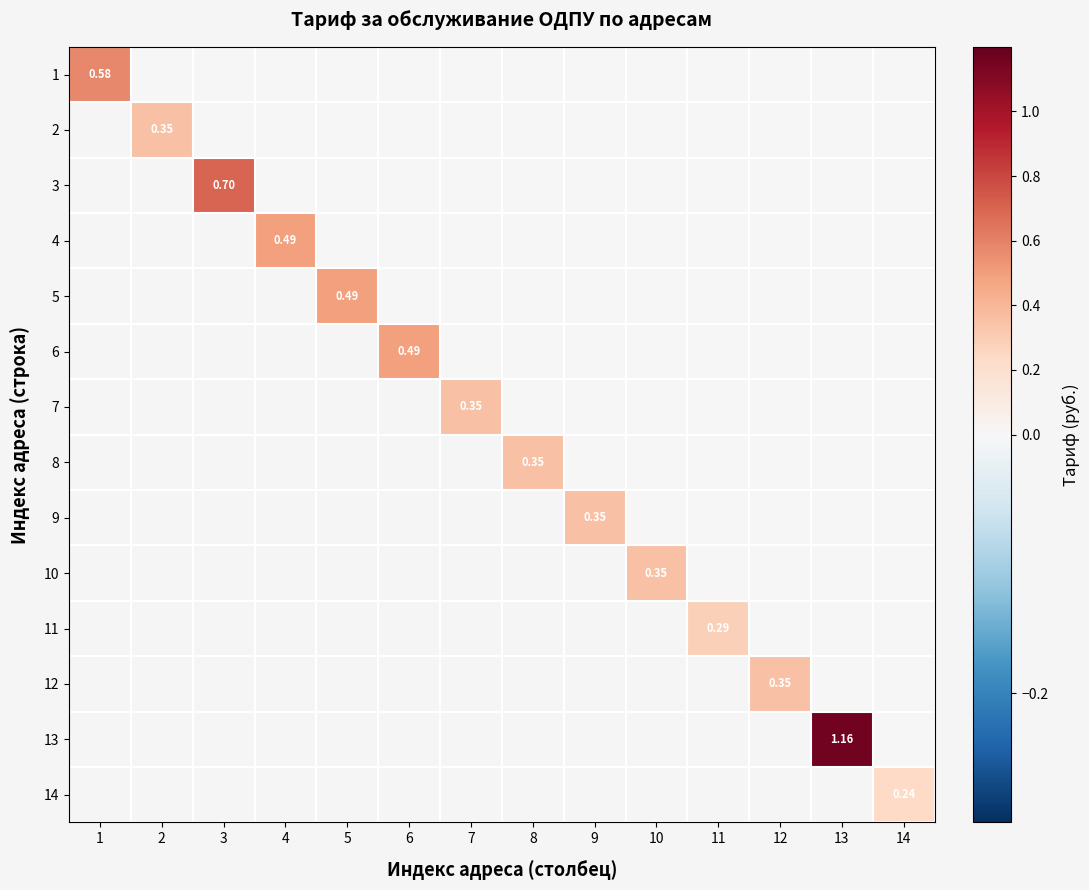

Which has a higher value, 3 or 5?

3